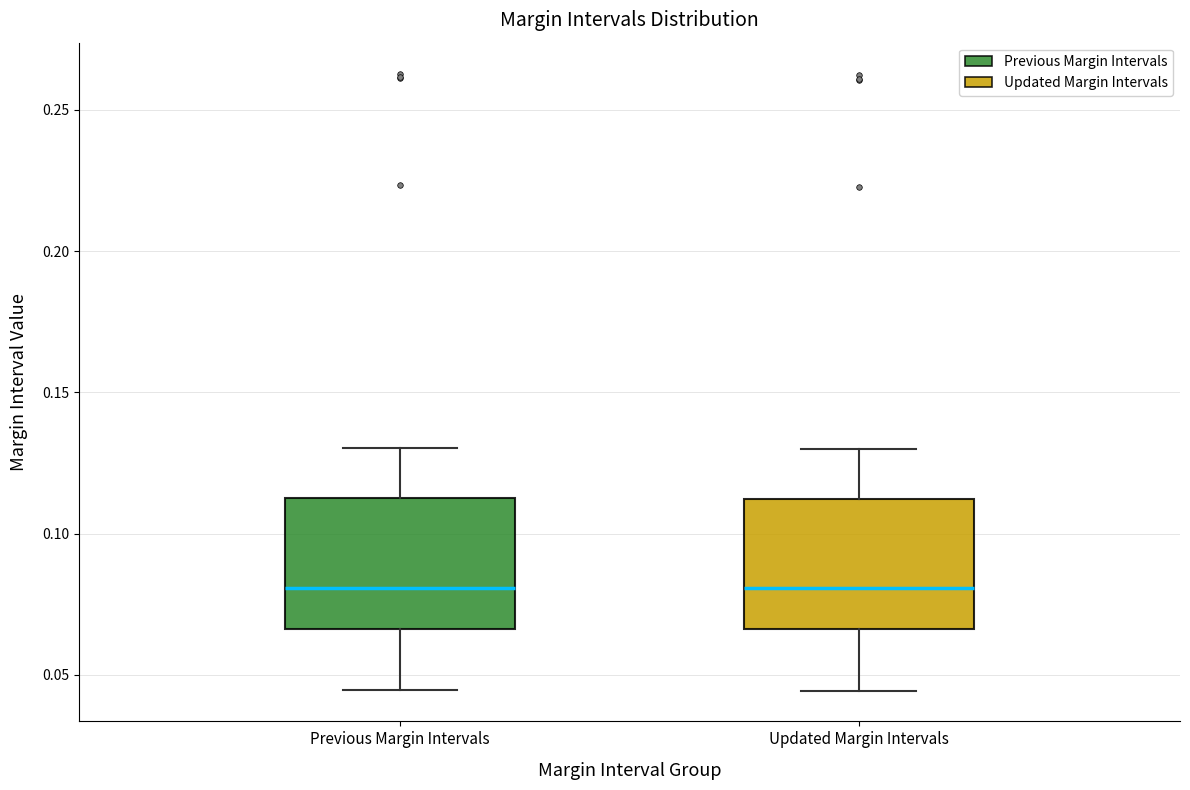

Reading left to right, transcribe this box plot: for each box, give where its median line is, the range the box spans, and where its two whiskers end, as read against the y-axis. The values are not printed on the chart, so give them approximately, as read against the axis.

Previous Margin Intervals: median 0.080, box 0.065 to 0.115, whiskers 0.045 to 0.130
Updated Margin Intervals: median 0.080, box 0.065 to 0.110, whiskers 0.045 to 0.130